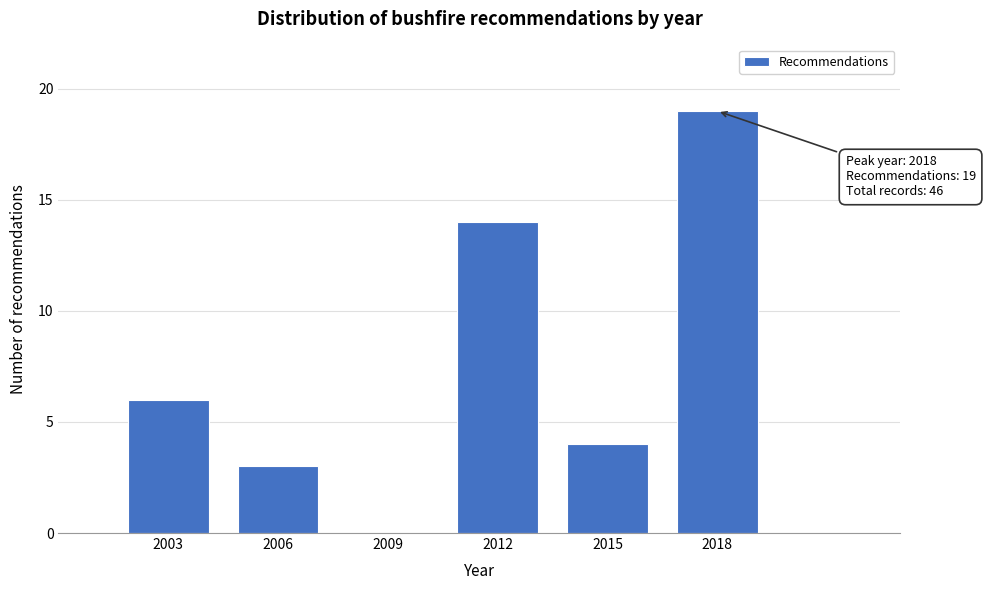

Reading right to left, list all the values displayed in this chart.

2018=19	2015=4	2012=14	2009=0	2006=3	2003=6